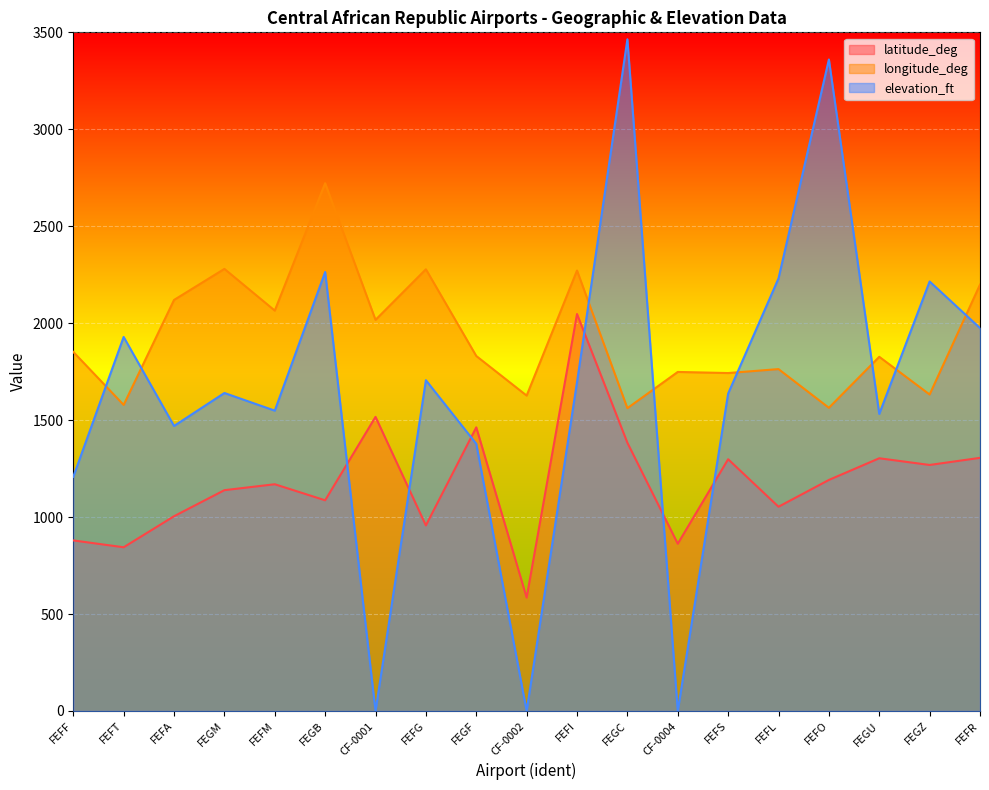

Which series has the largest range (max minus min)?

elevation_ft